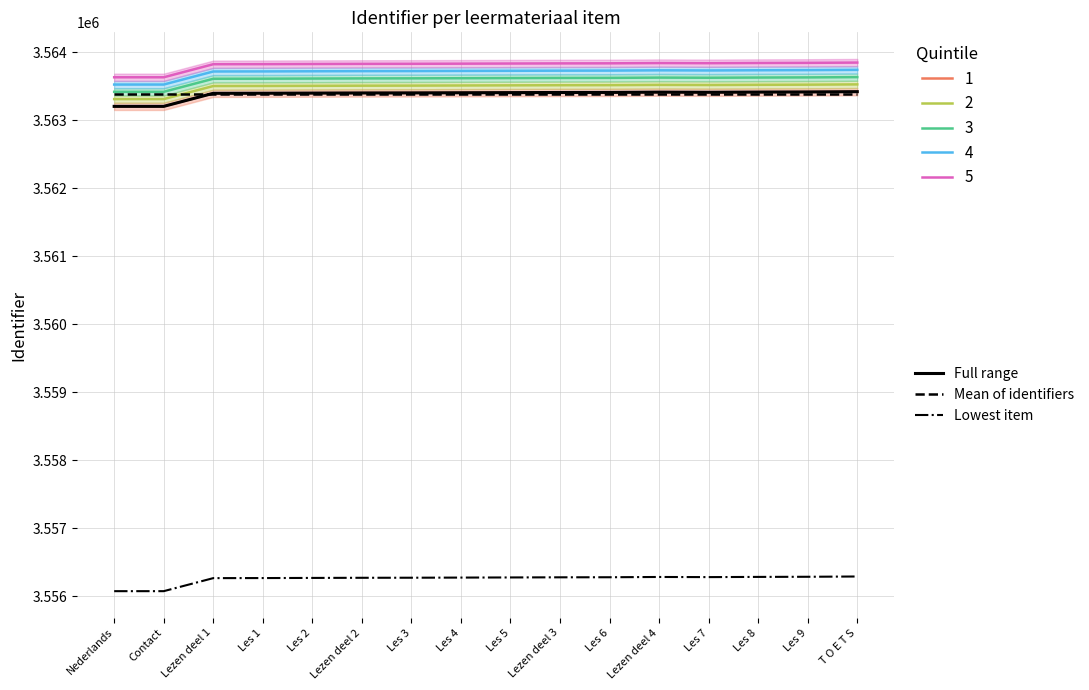

The value of Mean of identifiers at Lezen deel 4 is 3563379.5. True or false?

True